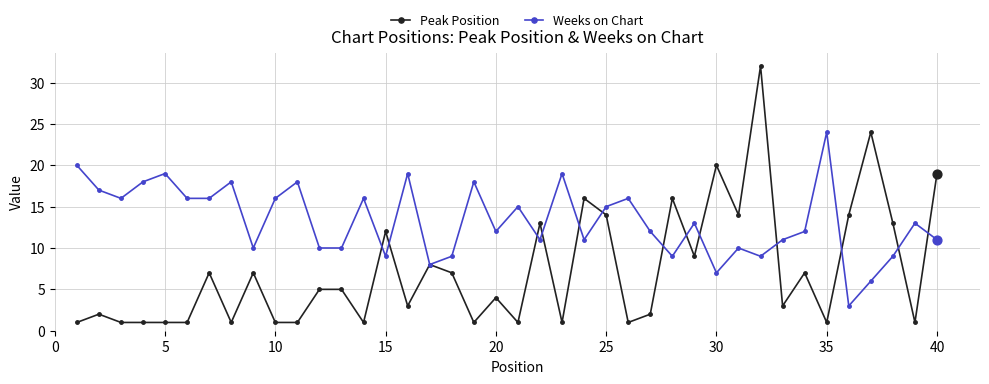

True or false: Peak Position has more than 0 points higher than both neighbors.

True